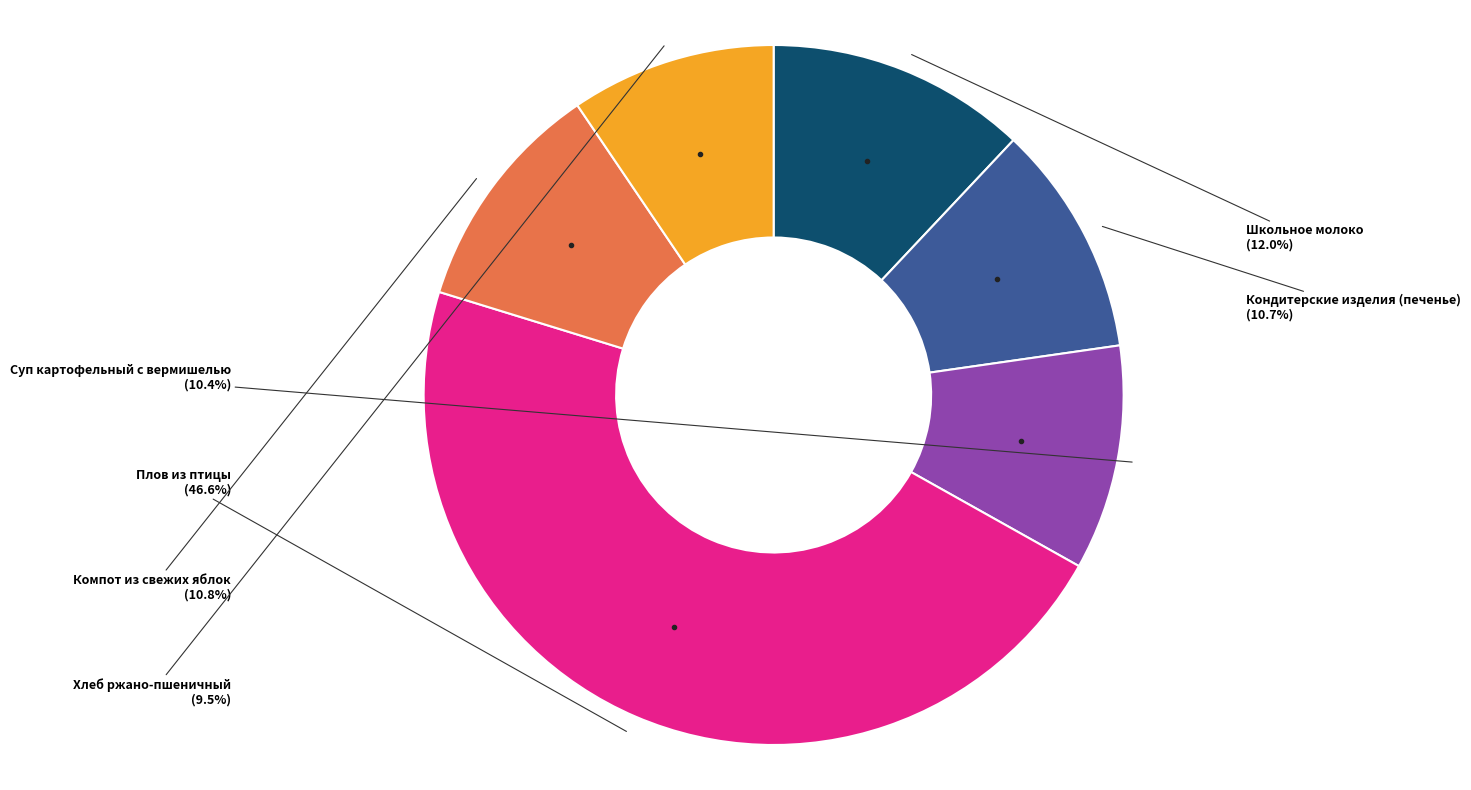

Does any single category account for the majority?

No